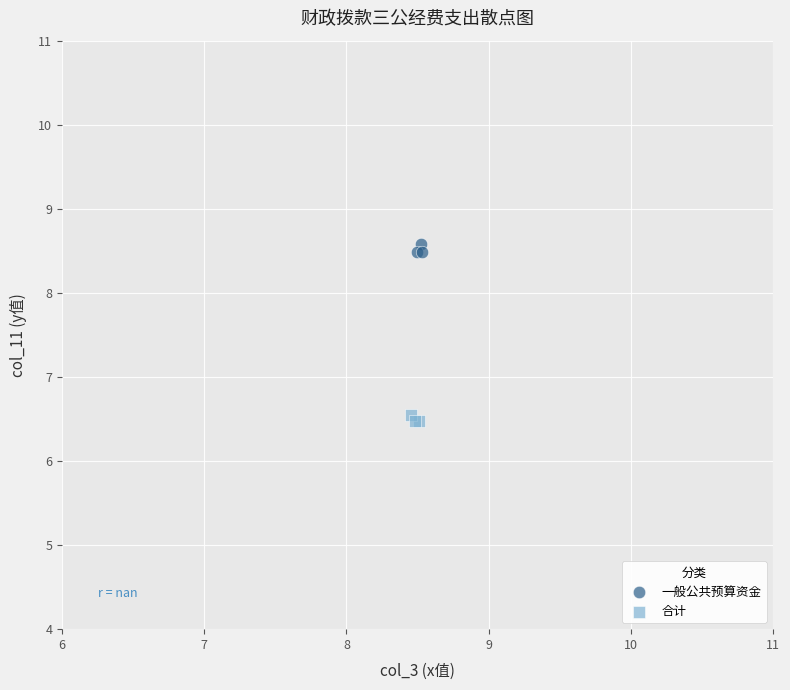

What are all the series names shown in the legend?

一般公共预算资金, 合计